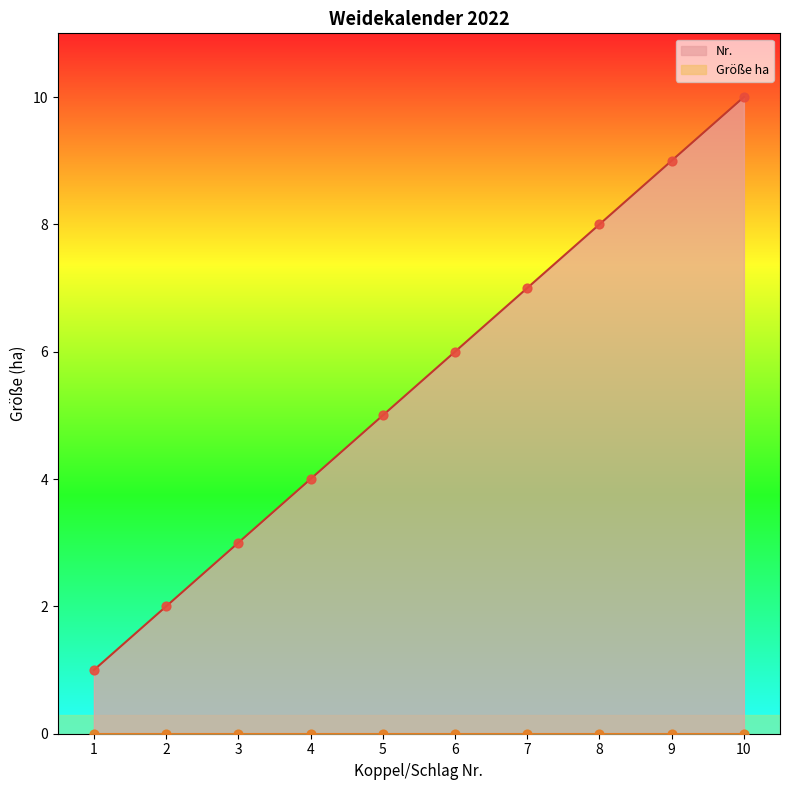

What is the ratio of the value at 5 to the value at 9?

0.6